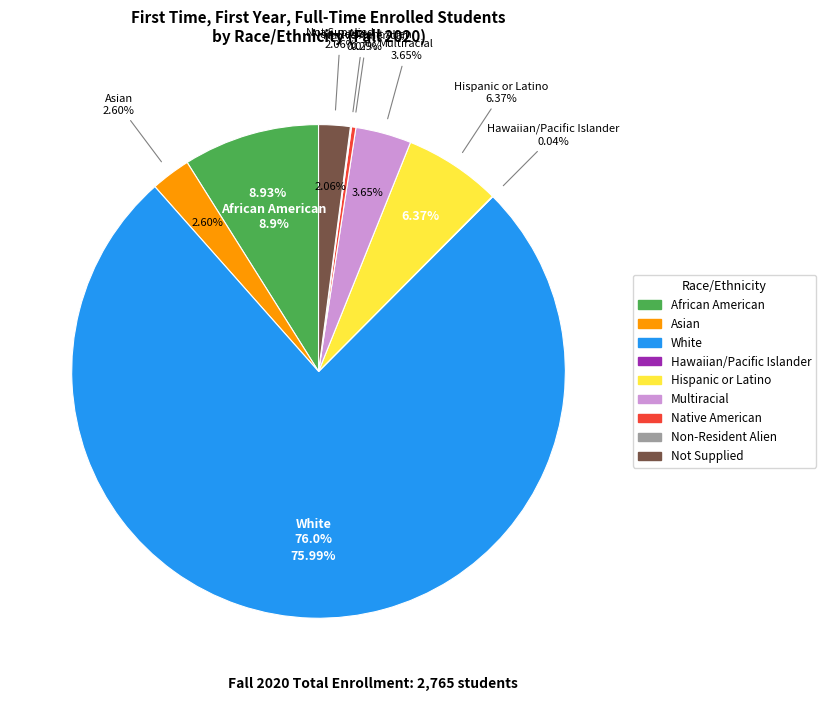

Which slice is the smallest?

Hawaiian/Pacific Islander